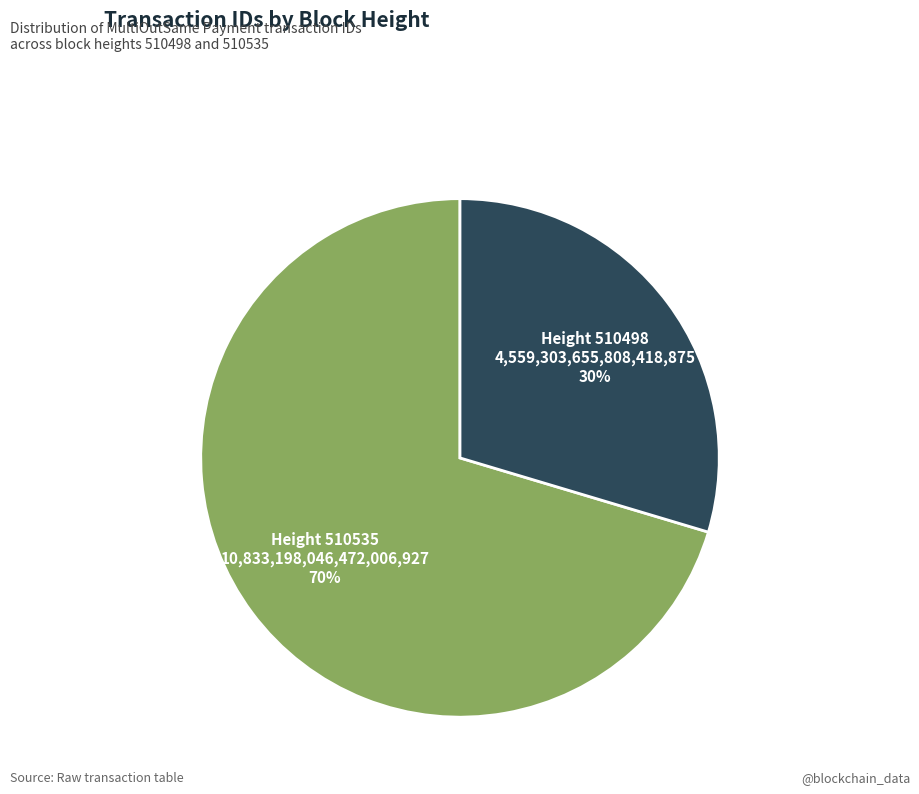

To the nearest percent, what is the average slice percentage?

50%